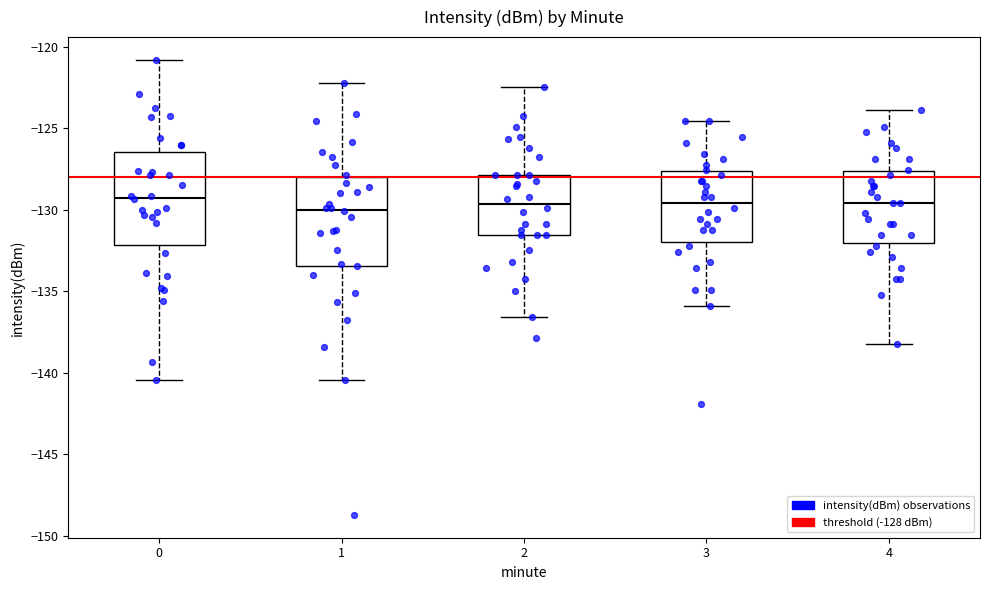

Reading left to right, transcribe this box plot: for each box, give where its median line is, the range the box spans, and where its two whiskers end, as read against the y-axis. The values are not printed on the chart, so give them approximately, as read against the axis.

0: median -129.5, box -132.0 to -126.5, whiskers -140.5 to -121.0
1: median -130.0, box -133.5 to -128.0, whiskers -140.5 to -122.5
2: median -129.5, box -131.5 to -128.0, whiskers -136.5 to -122.5
3: median -129.5, box -132.0 to -127.5, whiskers -136.0 to -124.5
4: median -129.5, box -132.0 to -127.5, whiskers -138.0 to -124.0